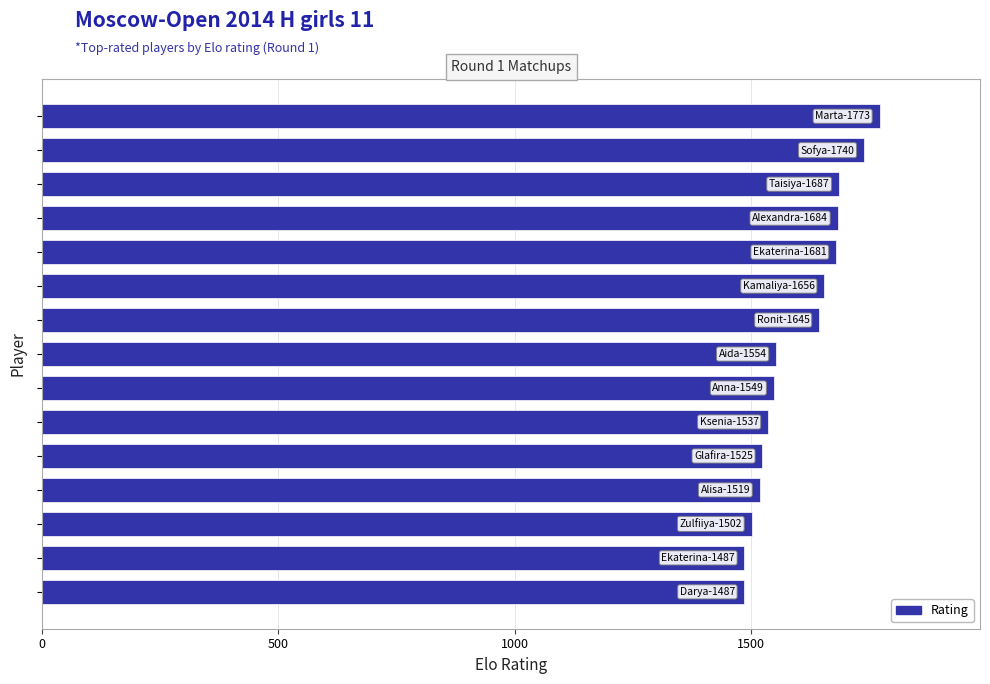

What is the smallest value displayed?

1487